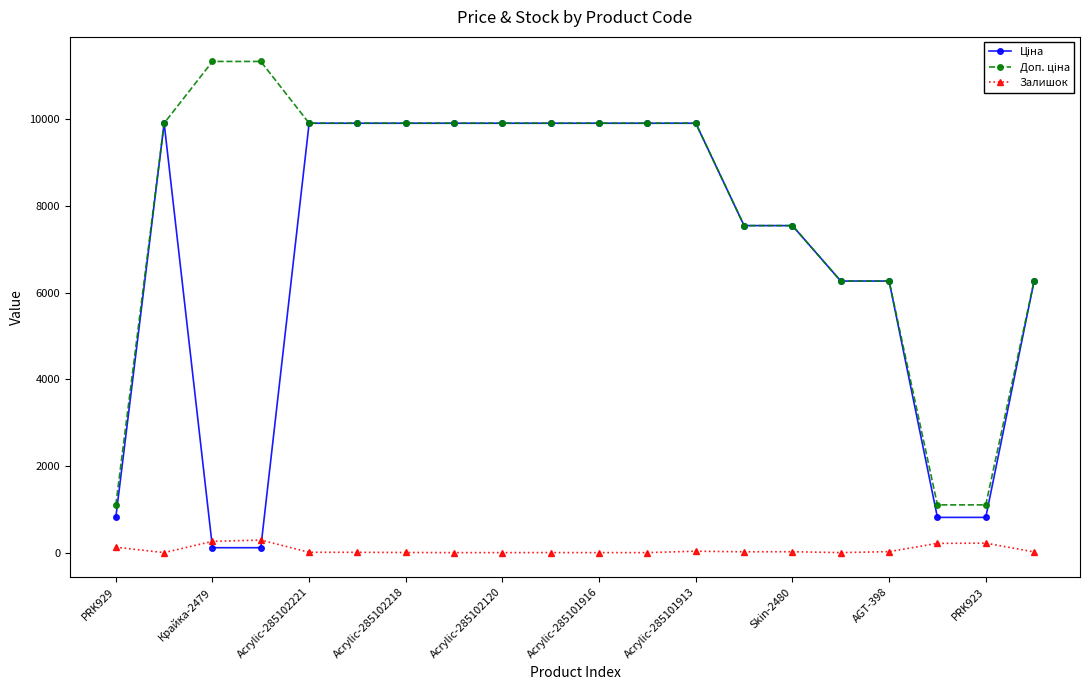

What is the value of the Залишок point at the 14th from the left?

19.0